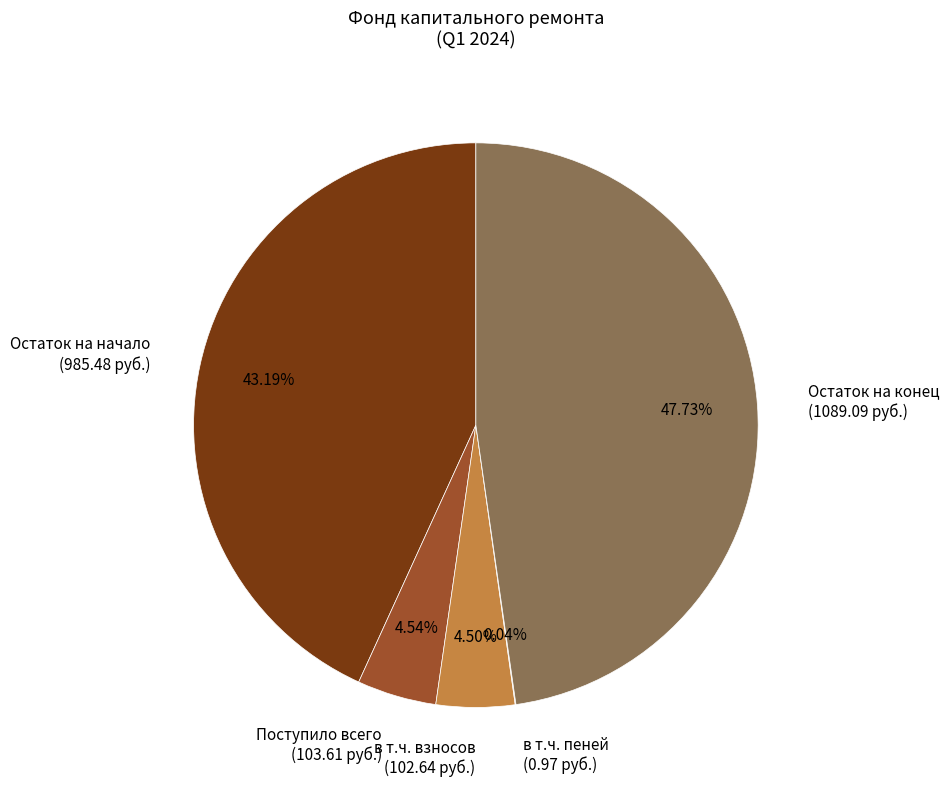

Is there any slice that represents more than half of the pie?

No